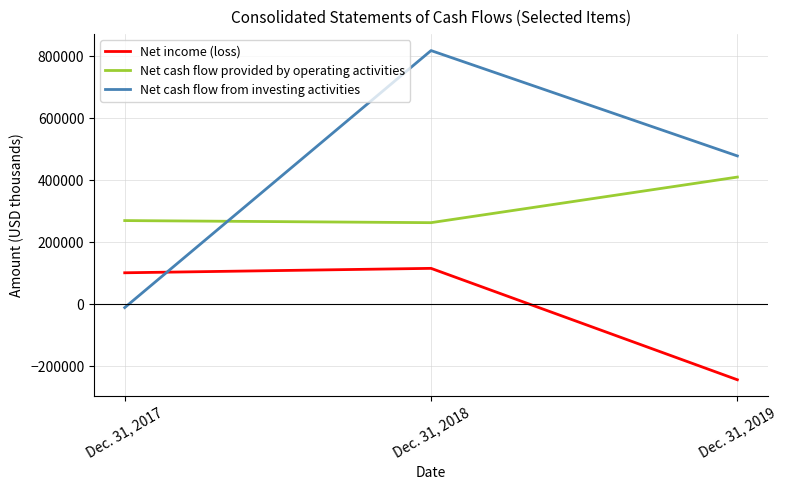

How many lines are shown in the chart?

3